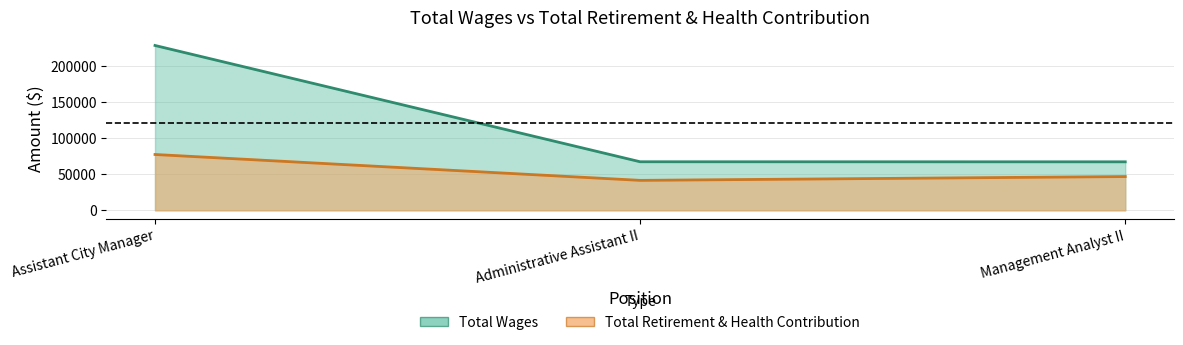

Where is Total Retirement & Health Contribution nearest to the value 59237?

Management Analyst II